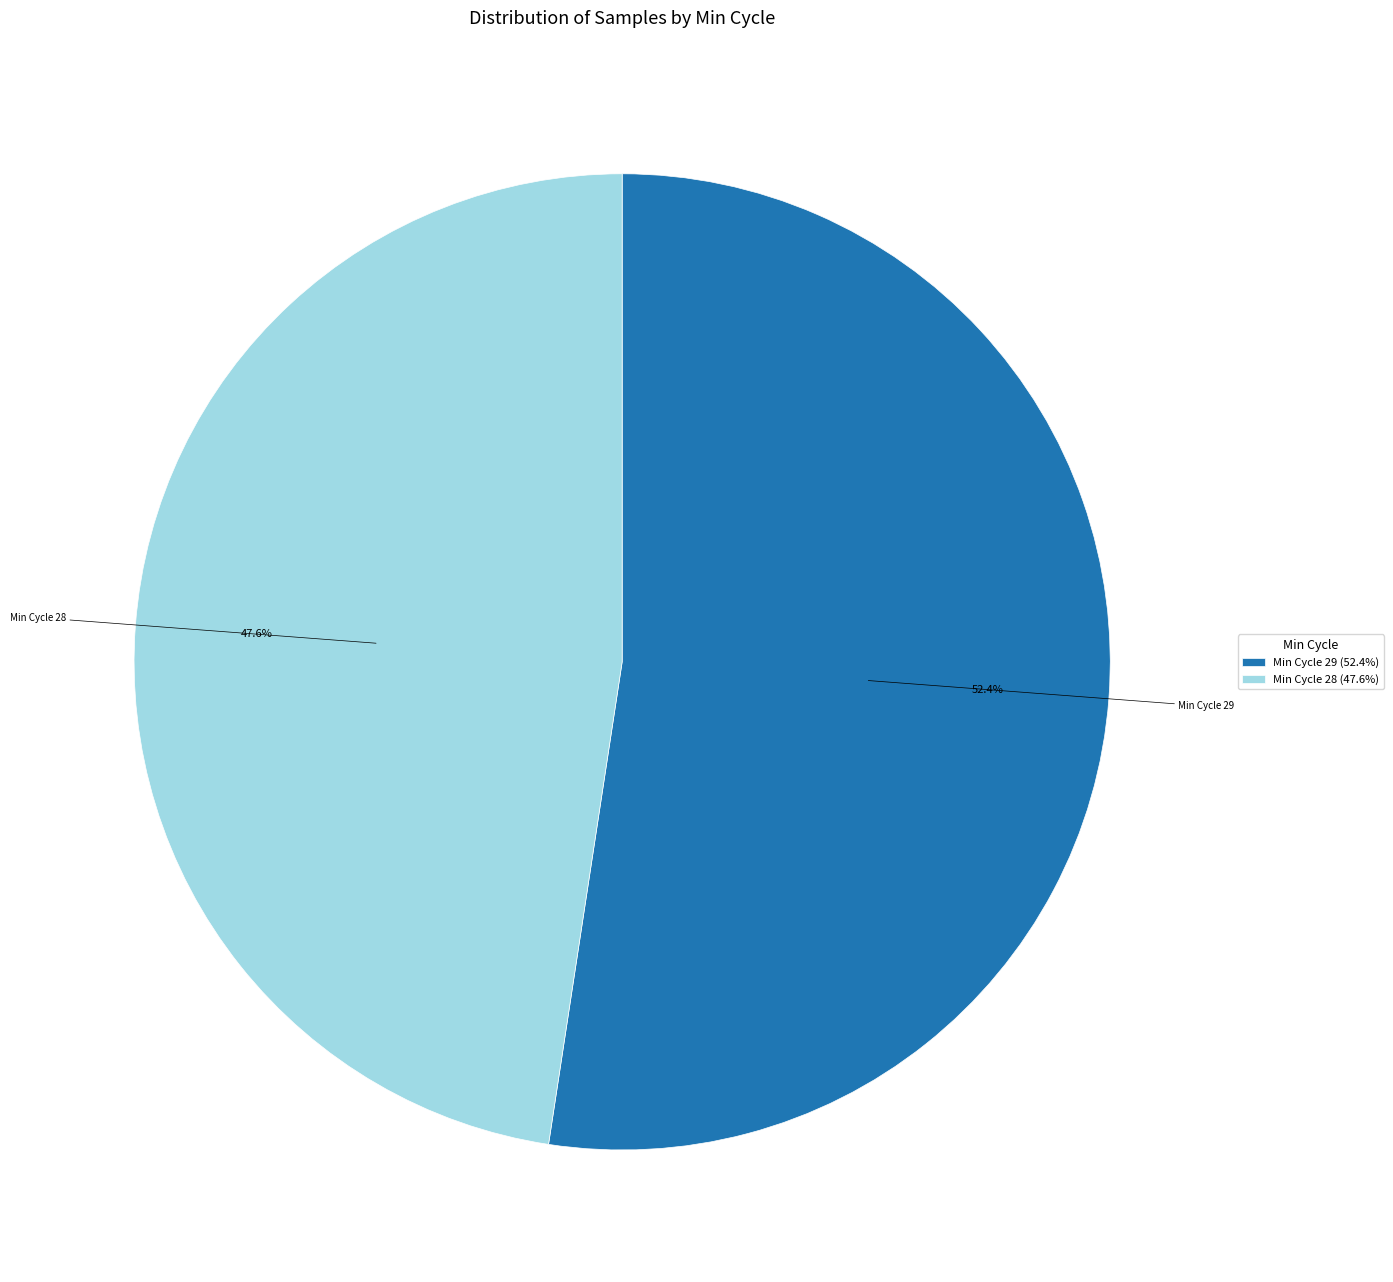

Which category accounts for the majority?

Min Cycle 29 (52.4%)